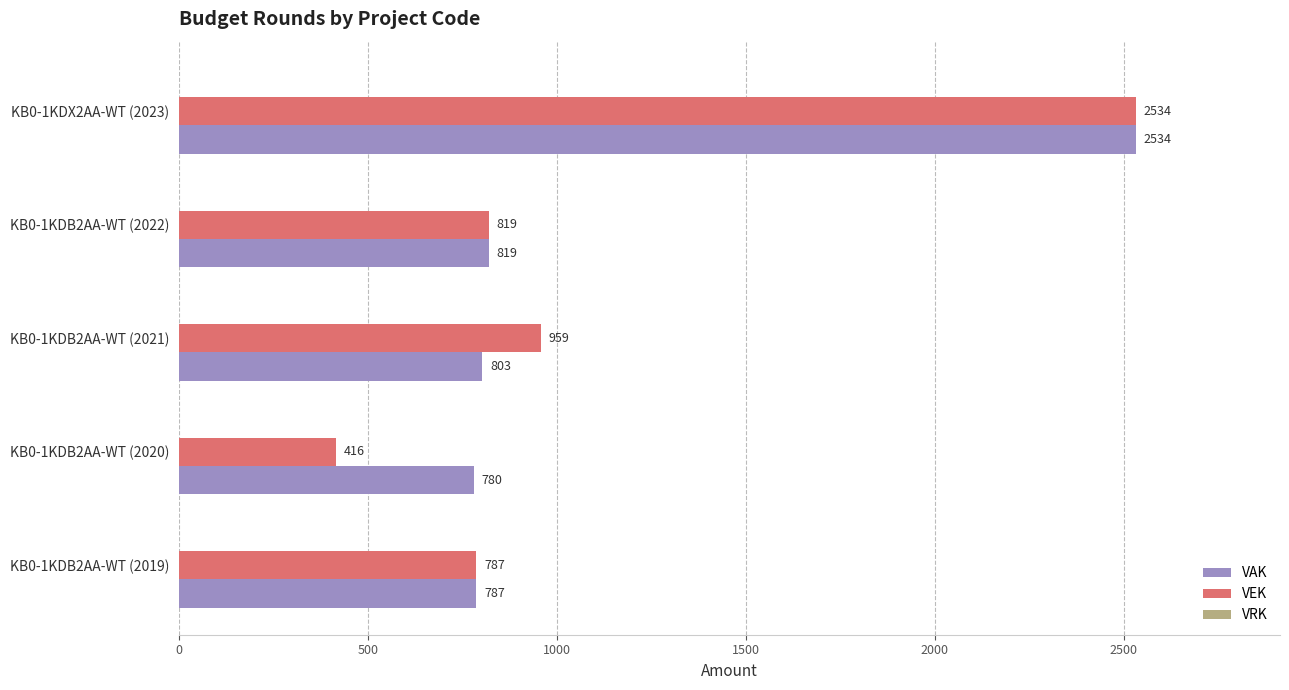

At how many categories does at least one series exceed 2392?

1